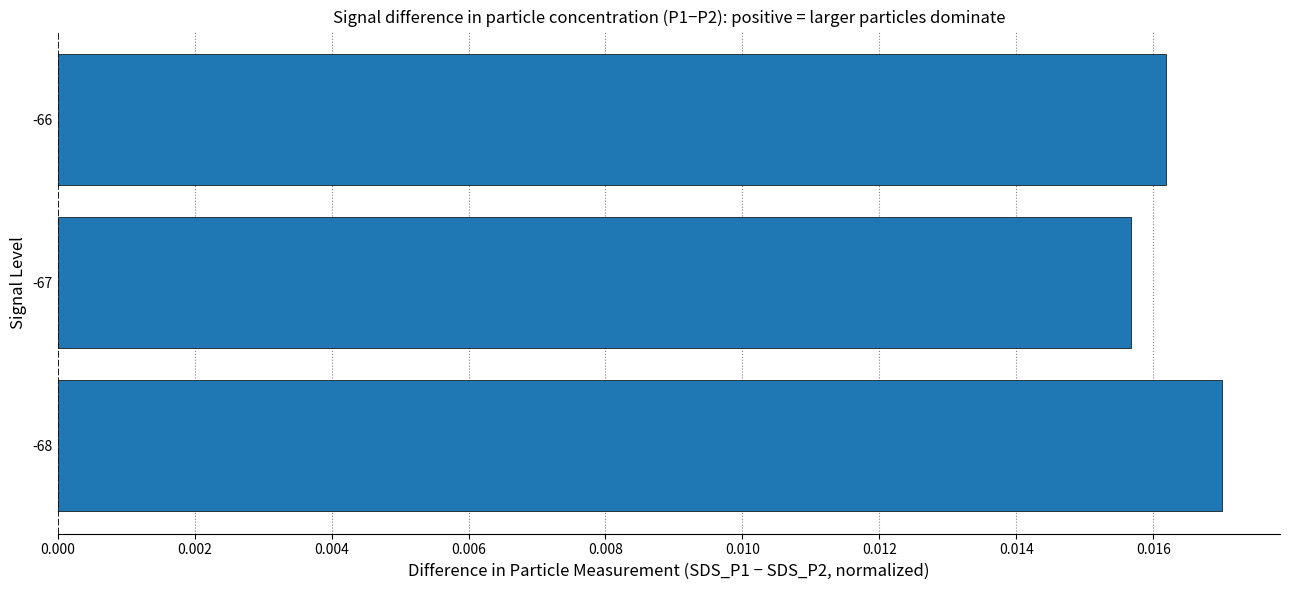

Rank the categories by value from lowest to highest.

-67, -66, -68